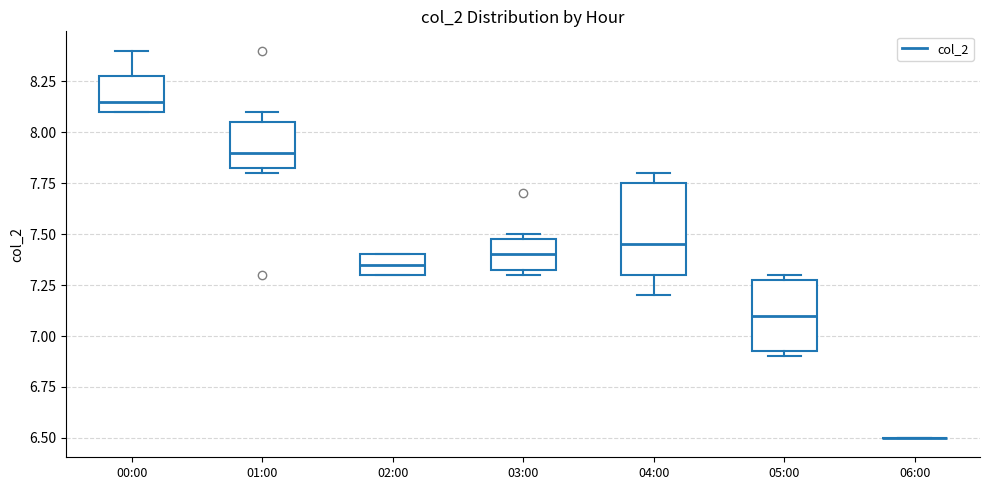

Reading left to right, transcribe this box plot: for each box, give where its median line is, the range the box spans, and where its two whiskers end, as read against the y-axis. The values are not printed on the chart, so give them approximately, as read against the axis.

00:00: median 8.15, box 8.10 to 8.30, whiskers 8.10 to 8.40
01:00: median 7.90, box 7.85 to 8.05, whiskers 7.80 to 8.10
02:00: median 7.35, box 7.30 to 7.40, whiskers 7.30 to 7.40
03:00: median 7.40, box 7.35 to 7.50, whiskers 7.30 to 7.50 (just above the box's upper edge)
04:00: median 7.45, box 7.30 to 7.75, whiskers 7.20 to 7.80
05:00: median 7.10, box 6.95 to 7.30, whiskers 6.90 to 7.30 (just above the box's upper edge)
06:00: box collapsed to a line at 6.50, whiskers 6.50 to 6.50